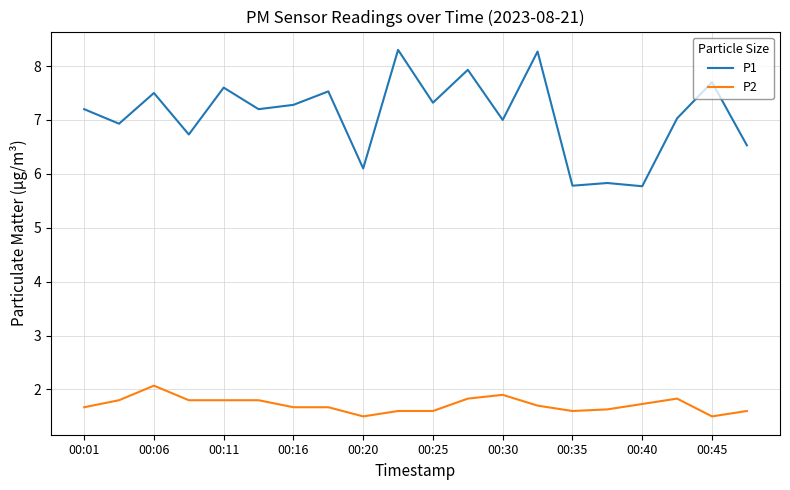

Reading left to right, extract all data points from this chart.

P1: 7.2	6.9	7.5	6.7	7.6	7.2	7.3	7.5	6.1	8.3	7.3	7.9	7.0	8.3	5.8	5.8	5.8	7.0	7.7	6.5
P2: 1.7	1.8	2.1	1.8	1.8	1.8	1.7	1.7	1.5	1.6	1.6	1.8	1.9	1.7	1.6	1.6	1.7	1.8	1.5	1.6